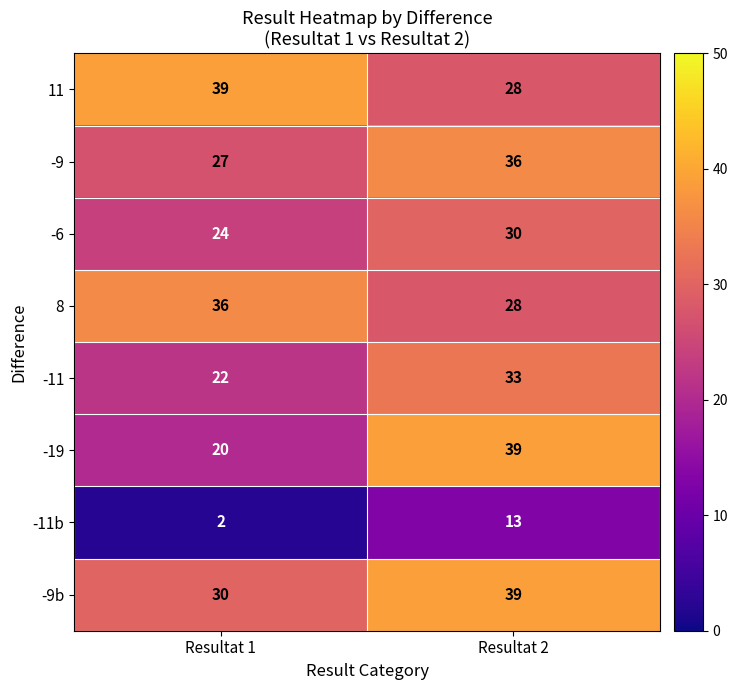

Which series has the largest total across all categories?

-9b